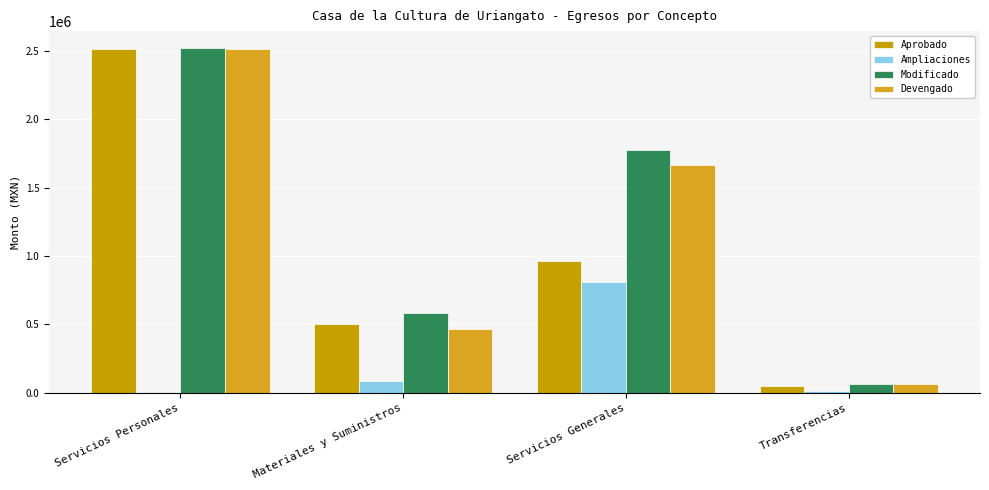

Between Servicios Personales and Transferencias, which series saw the biggest shift?

Aprobado